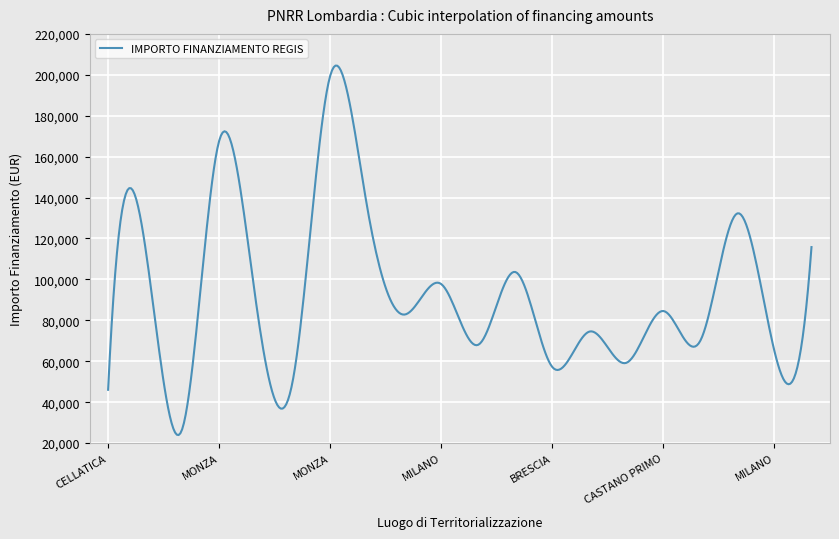

What is the greatest value displayed?

204500.8